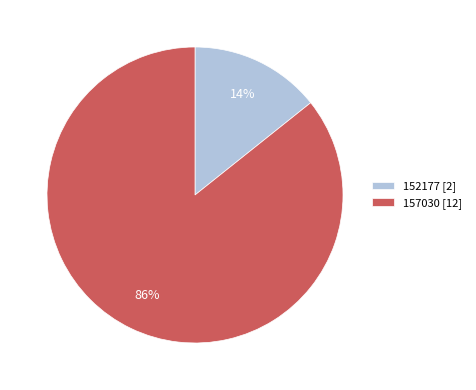

Rank the categories by value from highest to lowest.

157030, 152177